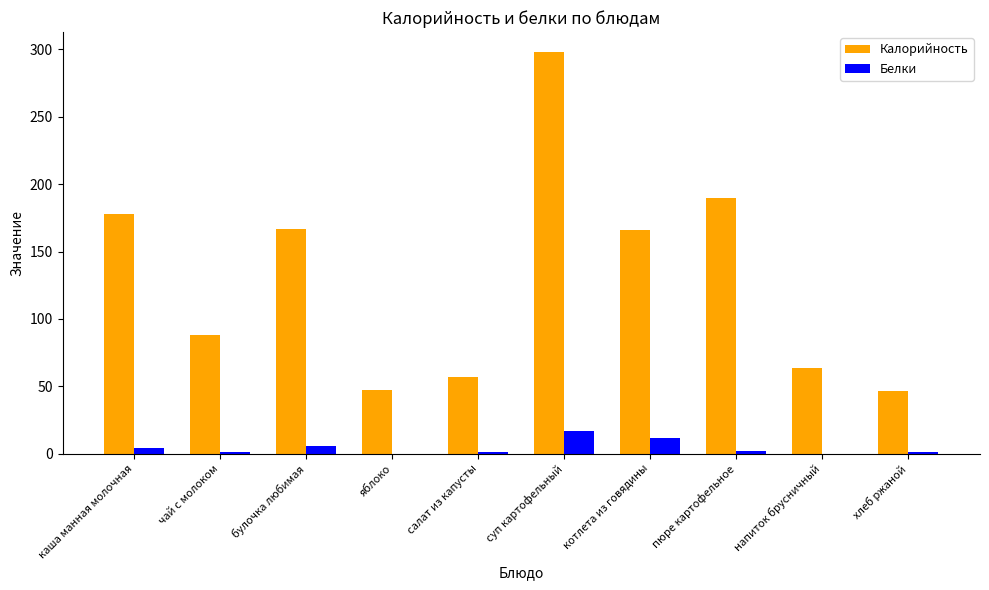

Between котлета из говядины and напиток брусничный, which series saw the biggest shift?

Калорийность